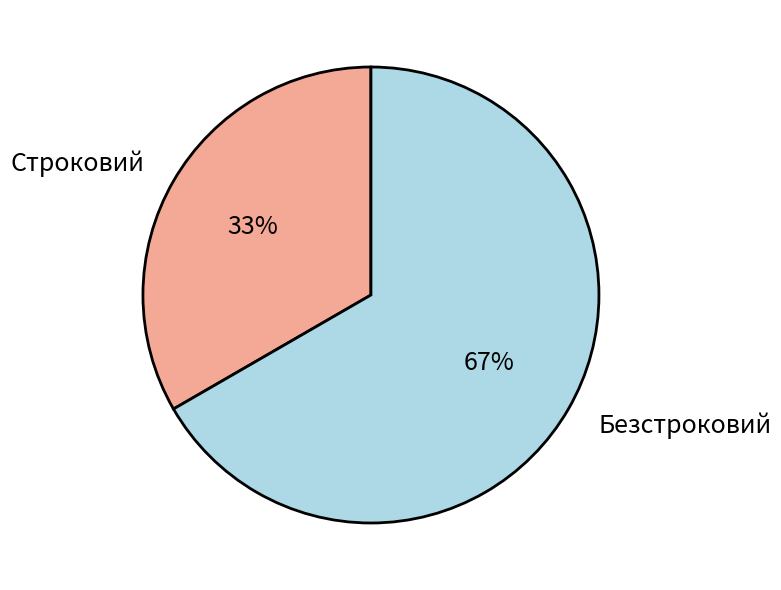

Is it true that Строковий is 33% of the pie?

True